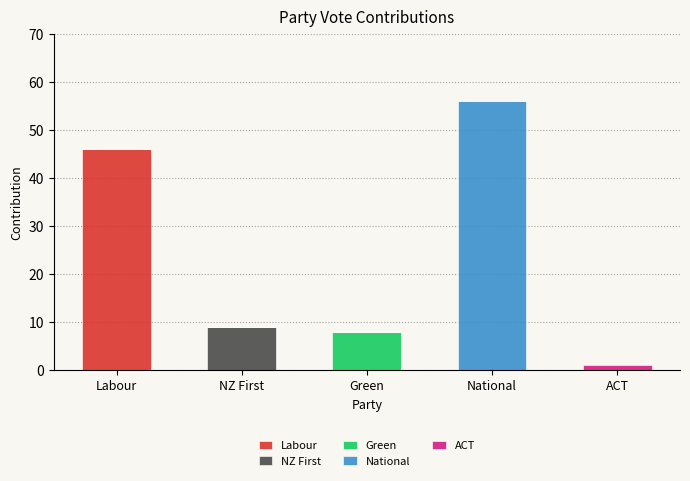

What is the total value across all series at Green?

8